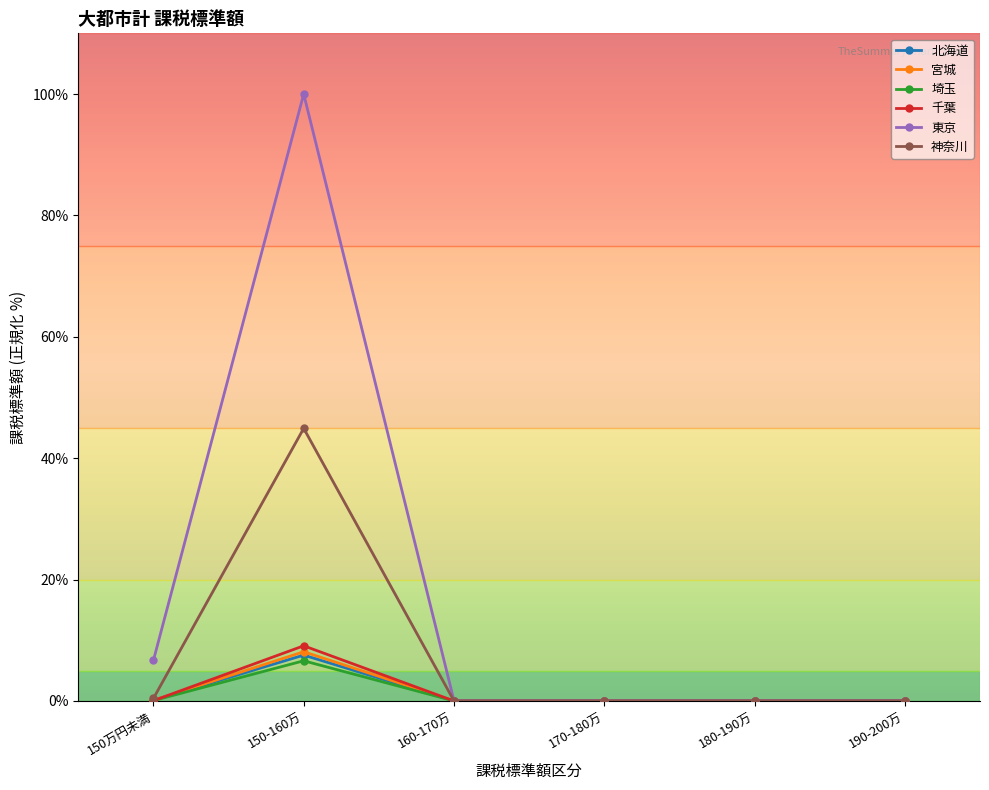

Which category has the highest value in the 宮城 series?

150-160万